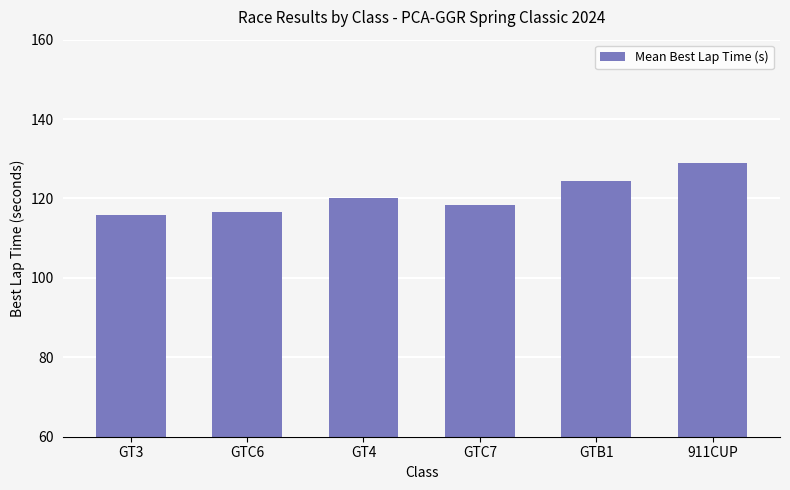

Count the number of categories in the chart.

6